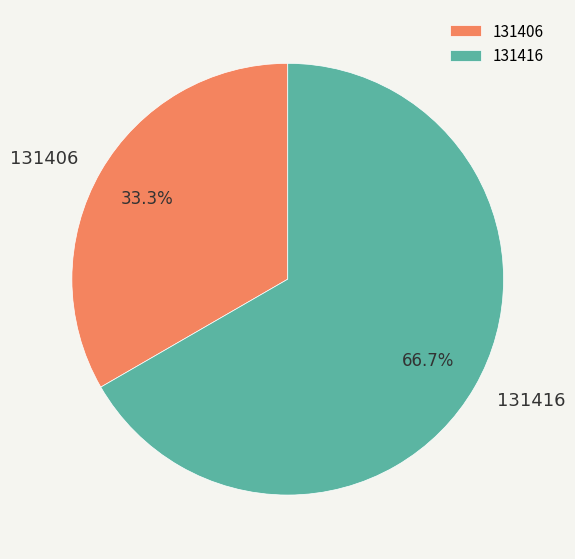

What is the largest slice in the pie chart?

131416